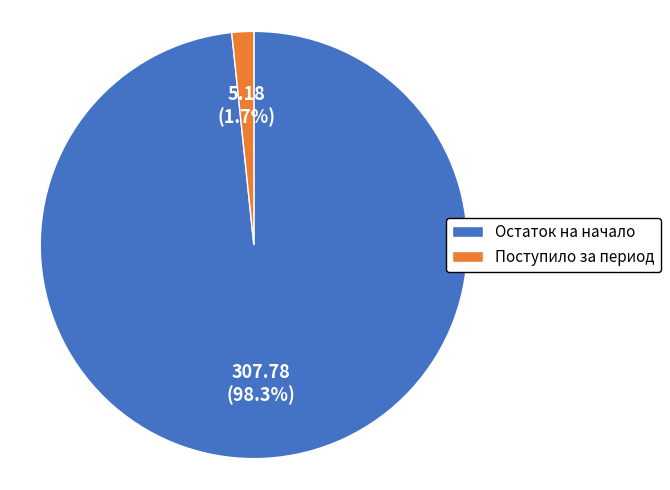

Rank the categories by value from highest to lowest.

Остаток на начало, Поступило за период